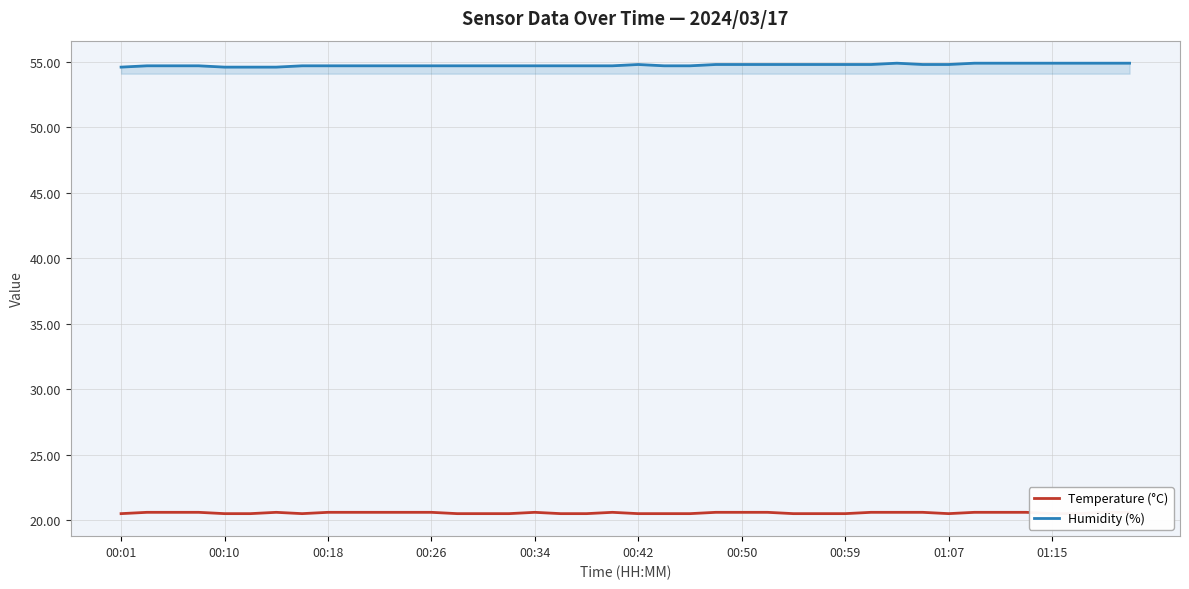

Does the chart display data point markers on the line(s)?

No